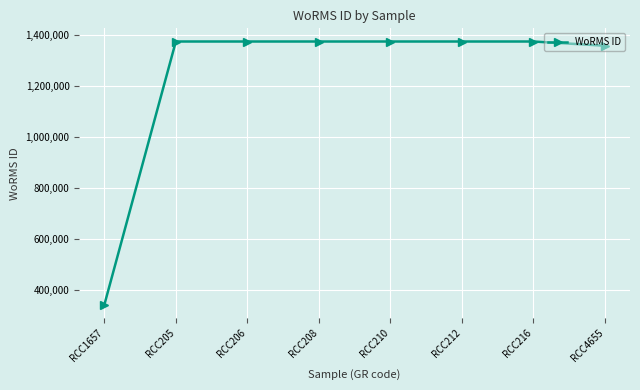

True or false: the data shows 1373545 at RCC216.

True